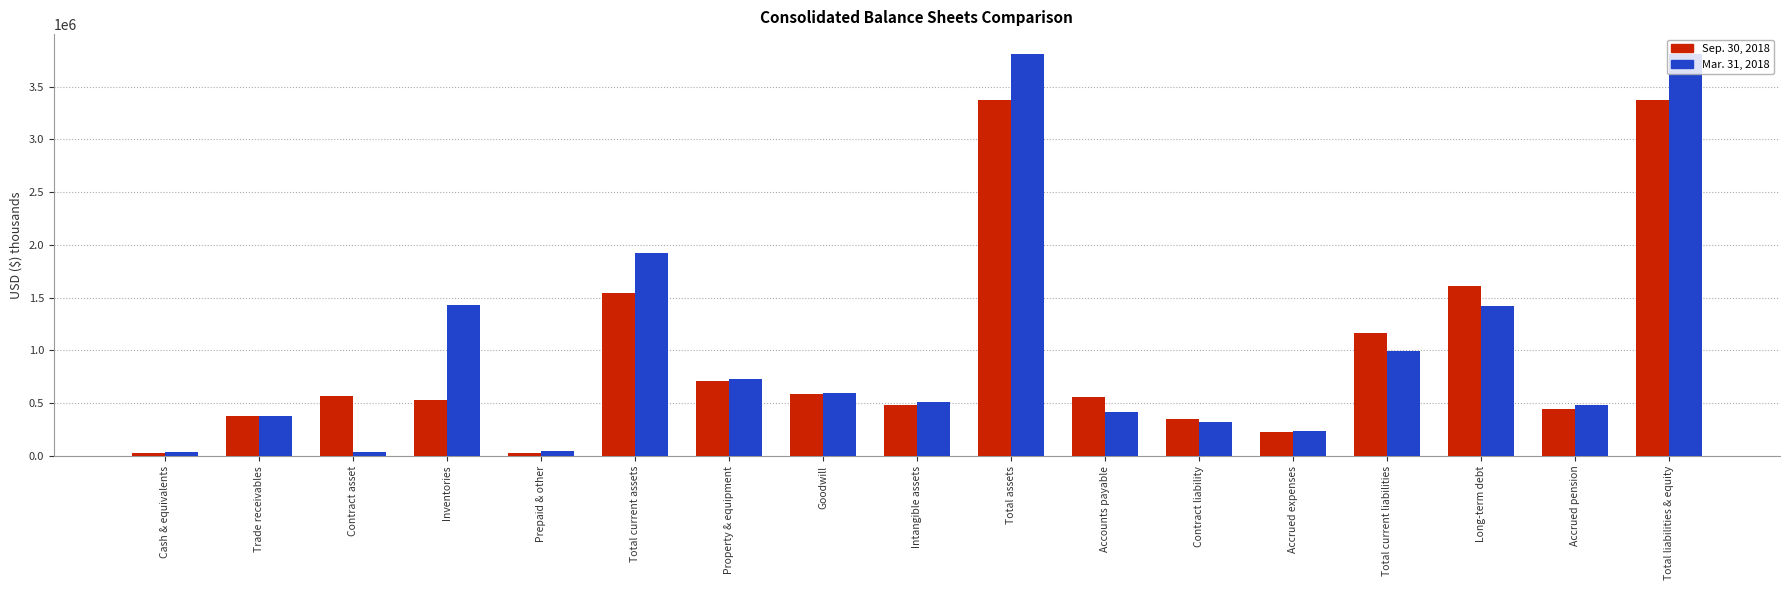

At which label does Sep. 30, 2018 first exceed 561473?

Contract asset